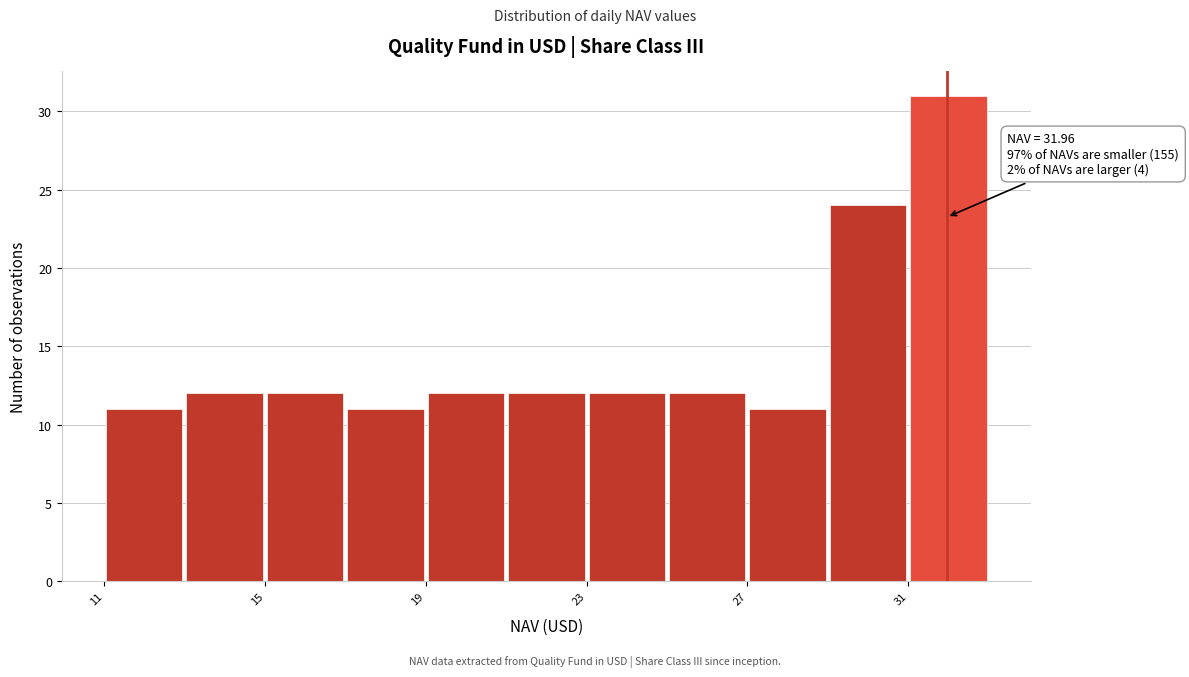

Over which range of the x-axis is the bar tallest?

31 to 33